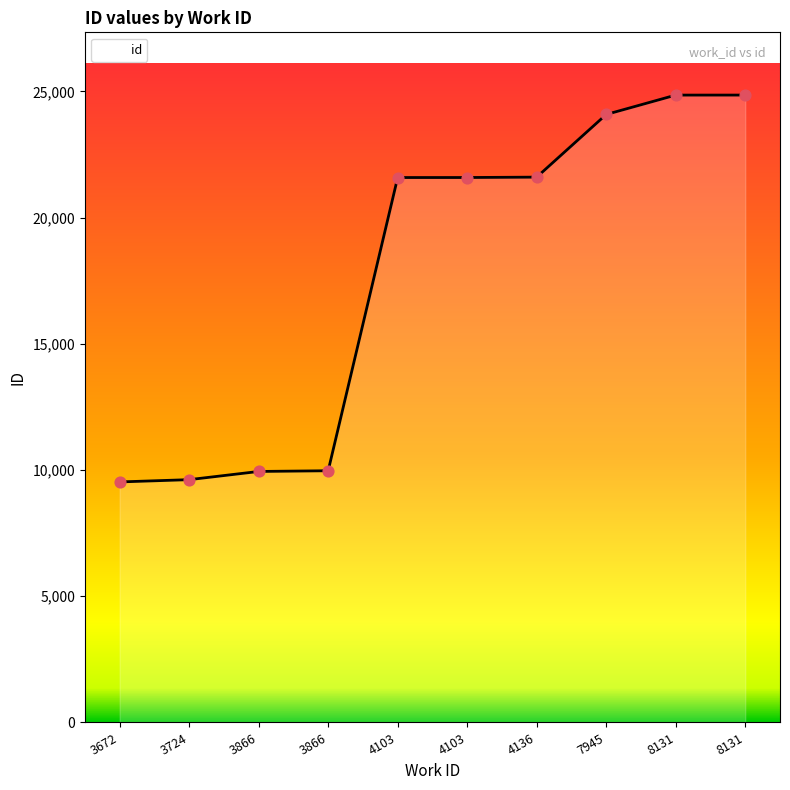

What is the change in value from 7945 to 8131?

+768